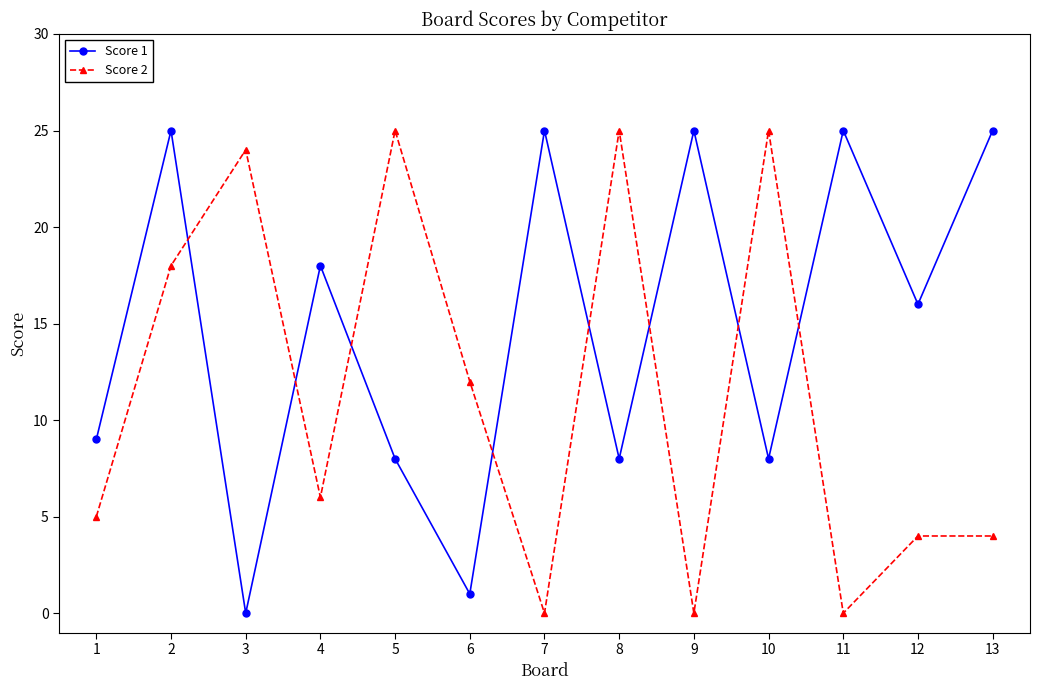

Reading right to left, transcribe all the data shown in this chart.

Score 1: 13=25	12=16	11=25	10=8	9=25	8=8	7=25	6=1	5=8	4=18	3=0	2=25	1=9
Score 2: 13=4	12=4	11=0	10=25	9=0	8=25	7=0	6=12	5=25	4=6	3=24	2=18	1=5